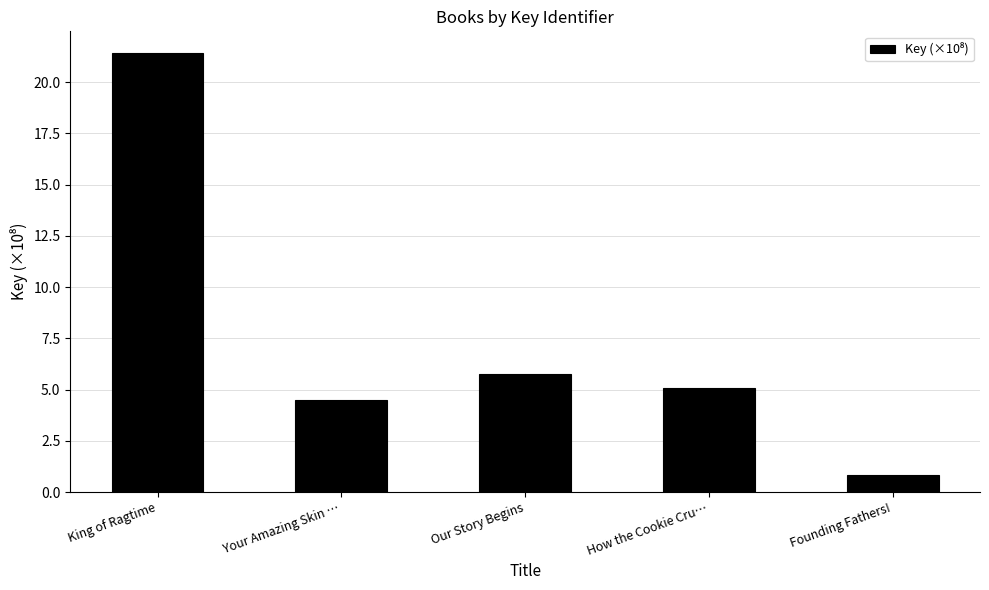

The chart shows a value of 13.7 at King of Ragtime. True or false?

False